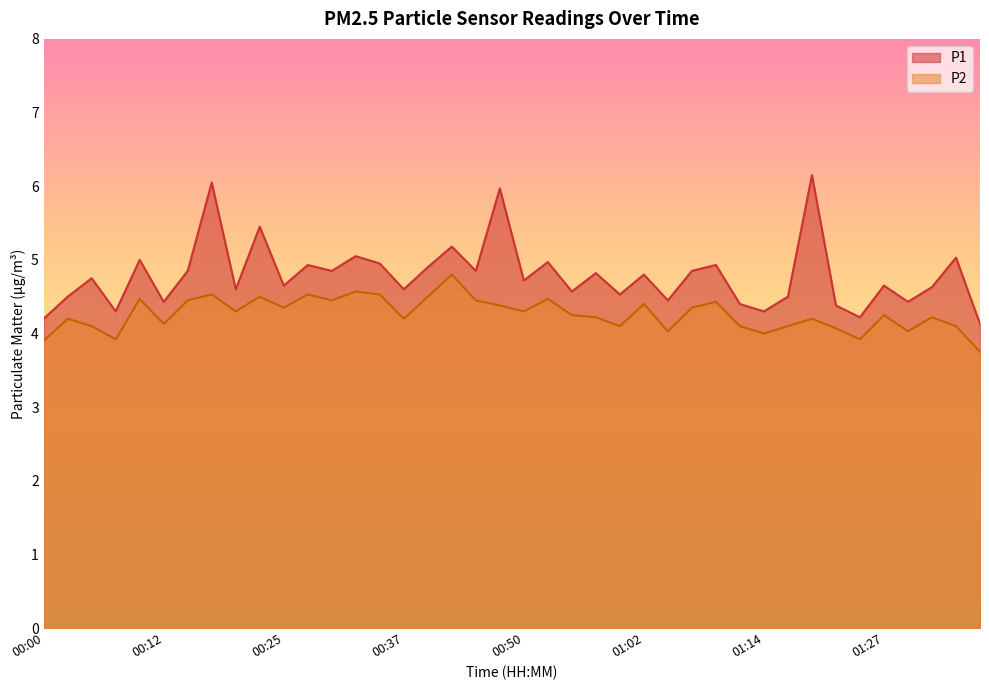

Reading right to left, what are all the values shown in this chart?

P1: 4.1	5.0	4.6	4.4	4.7	4.2	4.4	6.2	4.5	4.3	4.4	4.9	4.8	4.5	4.8	4.5	4.8	4.6	5.0	4.7	6.0	4.8	5.2	4.9	4.6	5.0	5.0	4.8	4.9	4.7	5.5	4.6	6.0	4.8	4.4	5.0	4.3	4.8	4.5	4.2
P2: 3.8	4.1	4.2	4.0	4.2	3.9	4.1	4.2	4.1	4.0	4.1	4.4	4.3	4.0	4.4	4.1	4.2	4.2	4.5	4.3	4.4	4.5	4.8	4.5	4.2	4.5	4.6	4.5	4.5	4.3	4.5	4.3	4.5	4.5	4.1	4.5	3.9	4.1	4.2	3.9